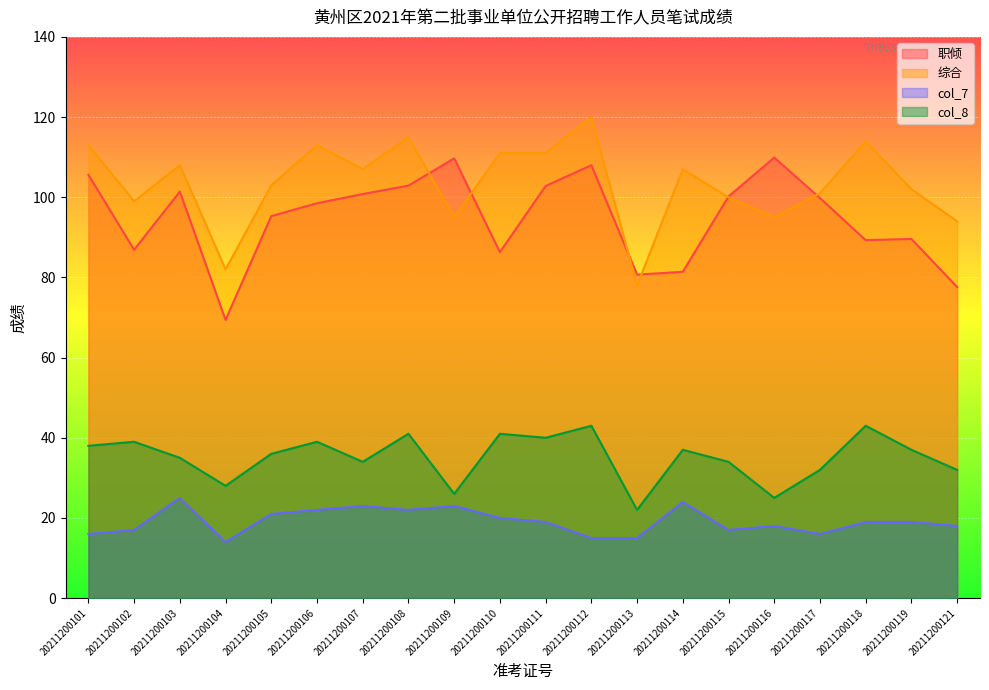

What is the sum of the col_8 values at 20211200101 and 20211200117?

70.0